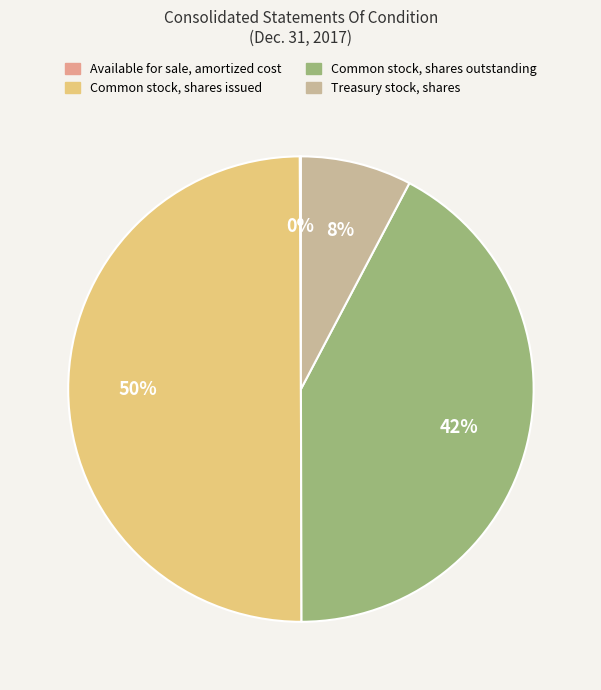

Is it true that Treasury stock, shares is 8% of the pie?

True